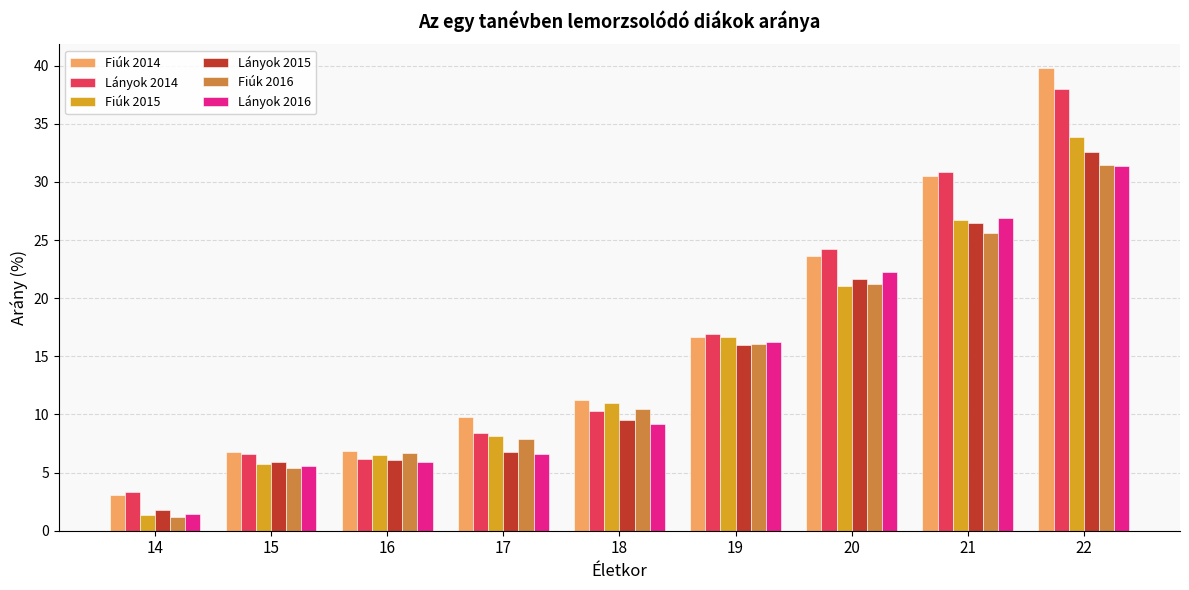

Which label corresponds to the largest value in the chart?

22